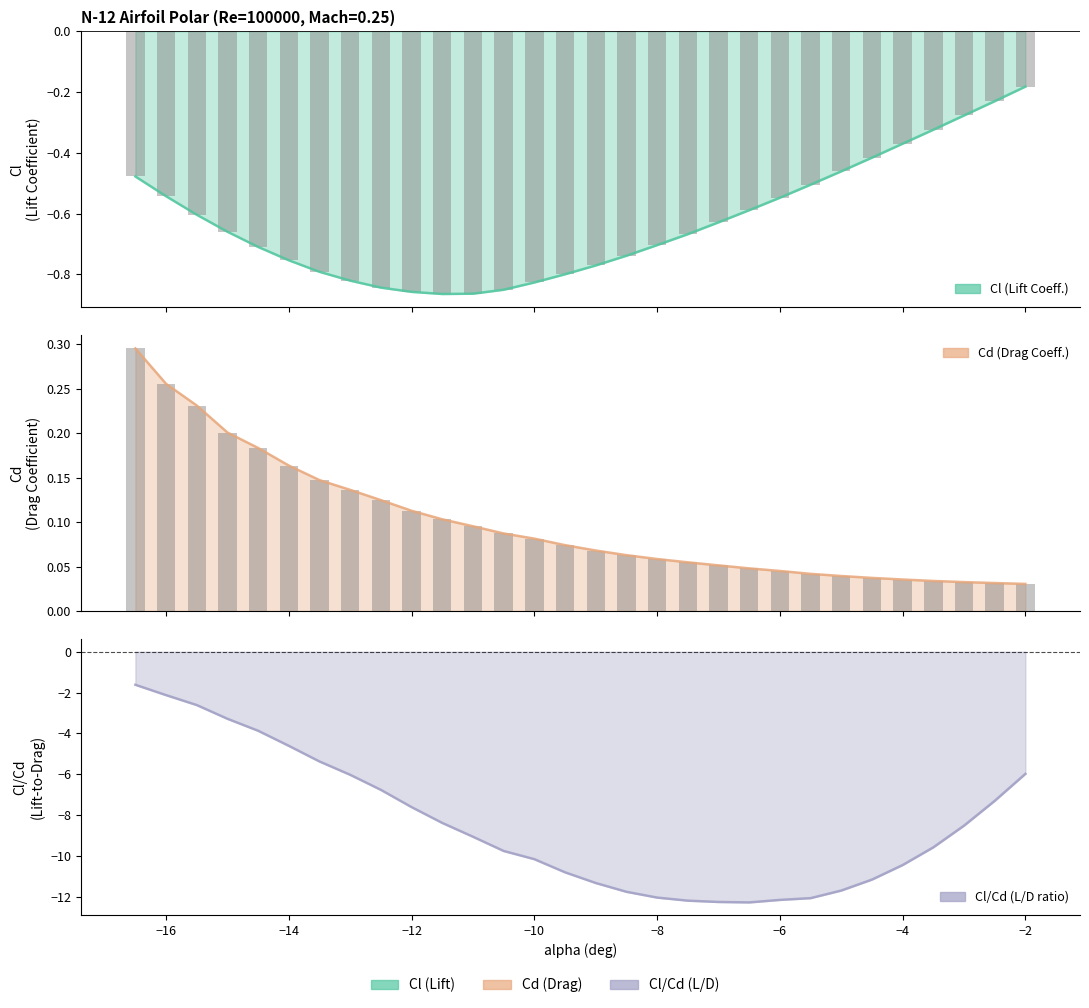

At which category does the chart reach its minimum across all series?

-6.5